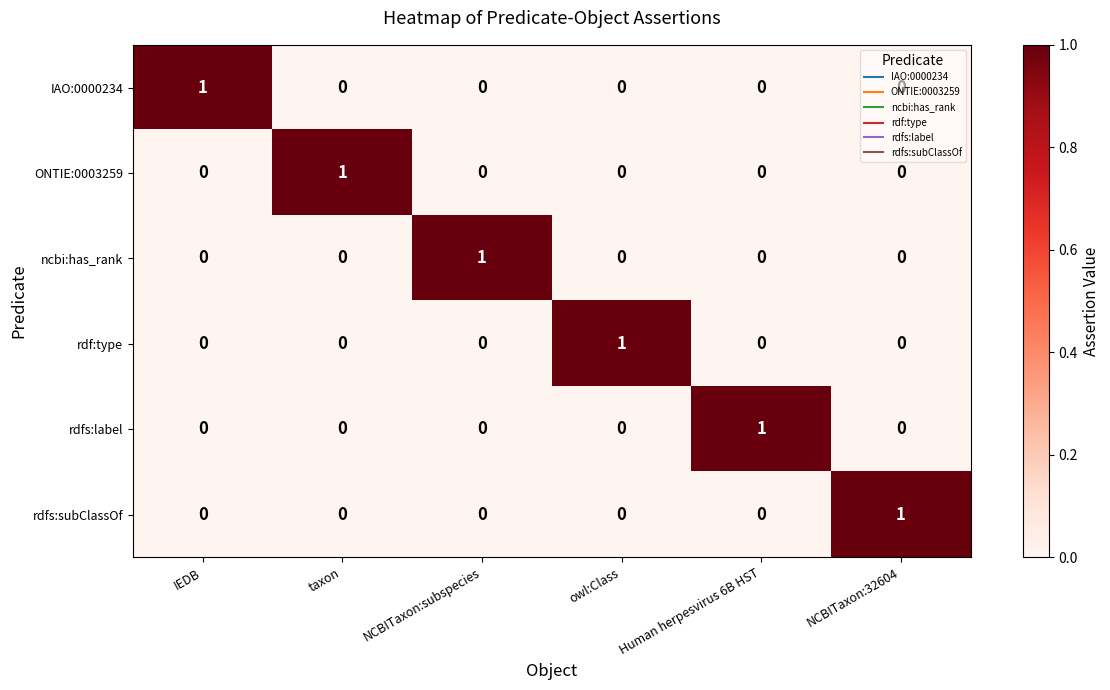

At how many categories does at least one series exceed 0?

6